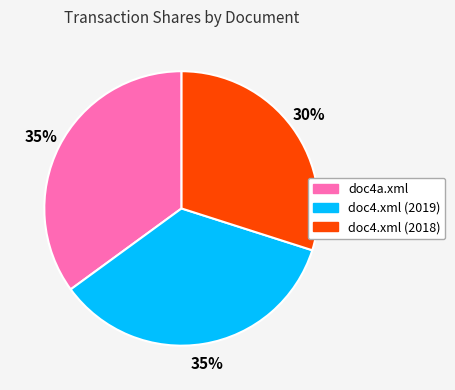

Which category has the smallest portion of the pie?

doc4.xml (2018)